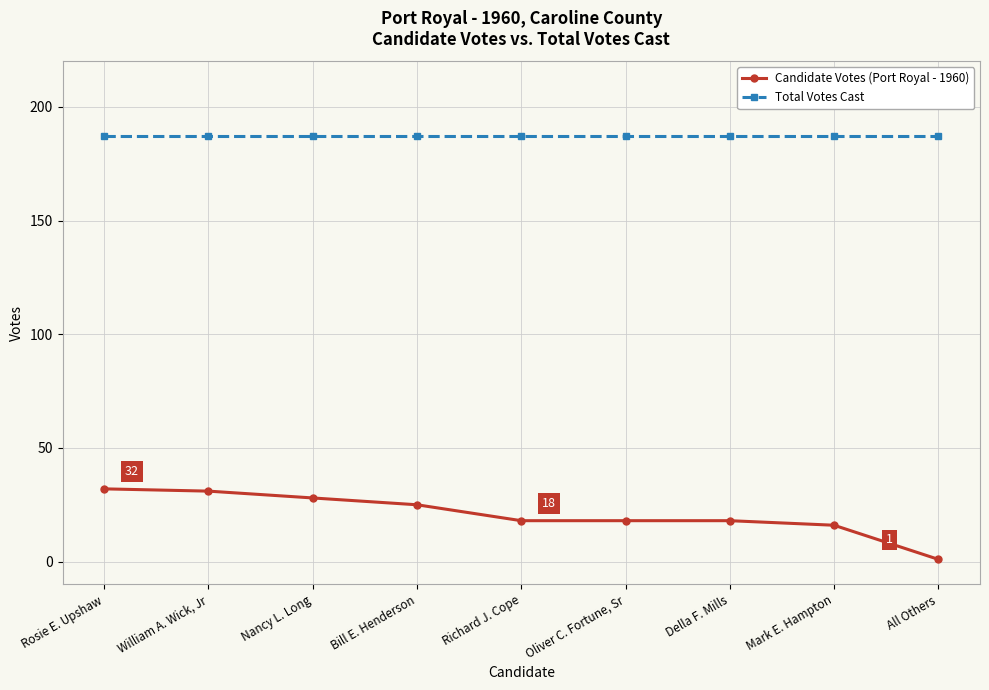

Does the chart have visible grid lines?

Yes